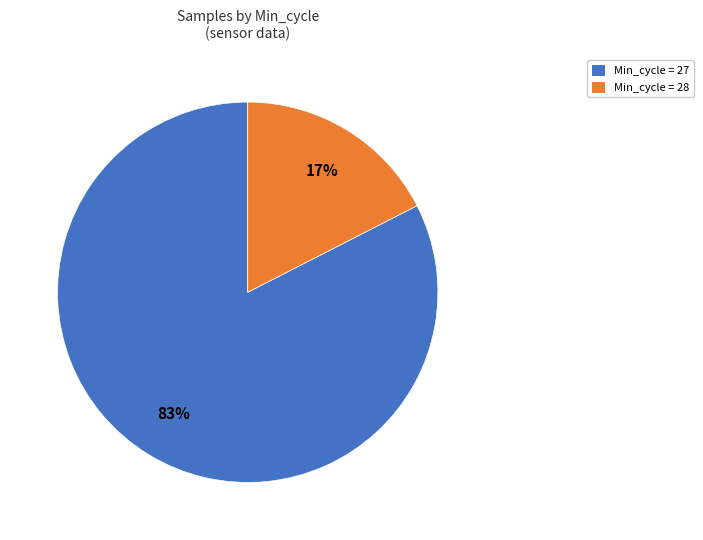

To the nearest percent, what portion does Min_cycle = 28 represent?

17%